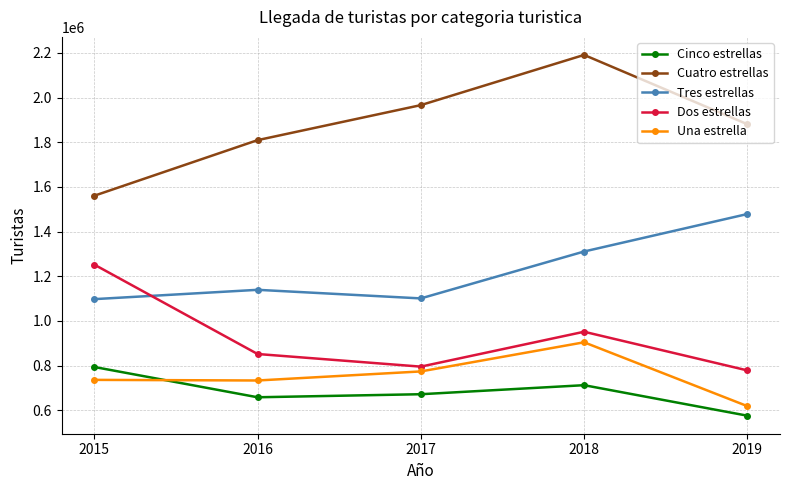

Where does the Dos estrellas series first go above 852012?

2015